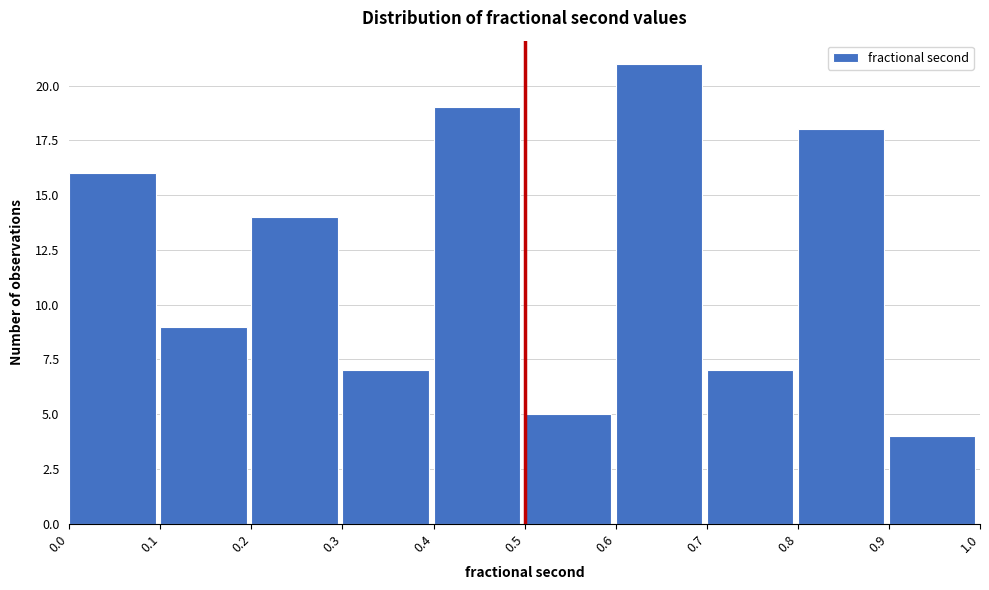

Reading left to right, list every bar in this chart as the range it spans on the x-axis followed by its height. The values are not printed on the chart, so give them approximately, as read against the axis.

0.0 to 0.1: 16
0.1 to 0.2: 9
0.2 to 0.3: 14
0.3 to 0.4: 7
0.4 to 0.5: 19
0.5 to 0.6: 5
0.6 to 0.7: 21
0.7 to 0.8: 7
0.8 to 0.9: 18
0.9 to 1.0: 4